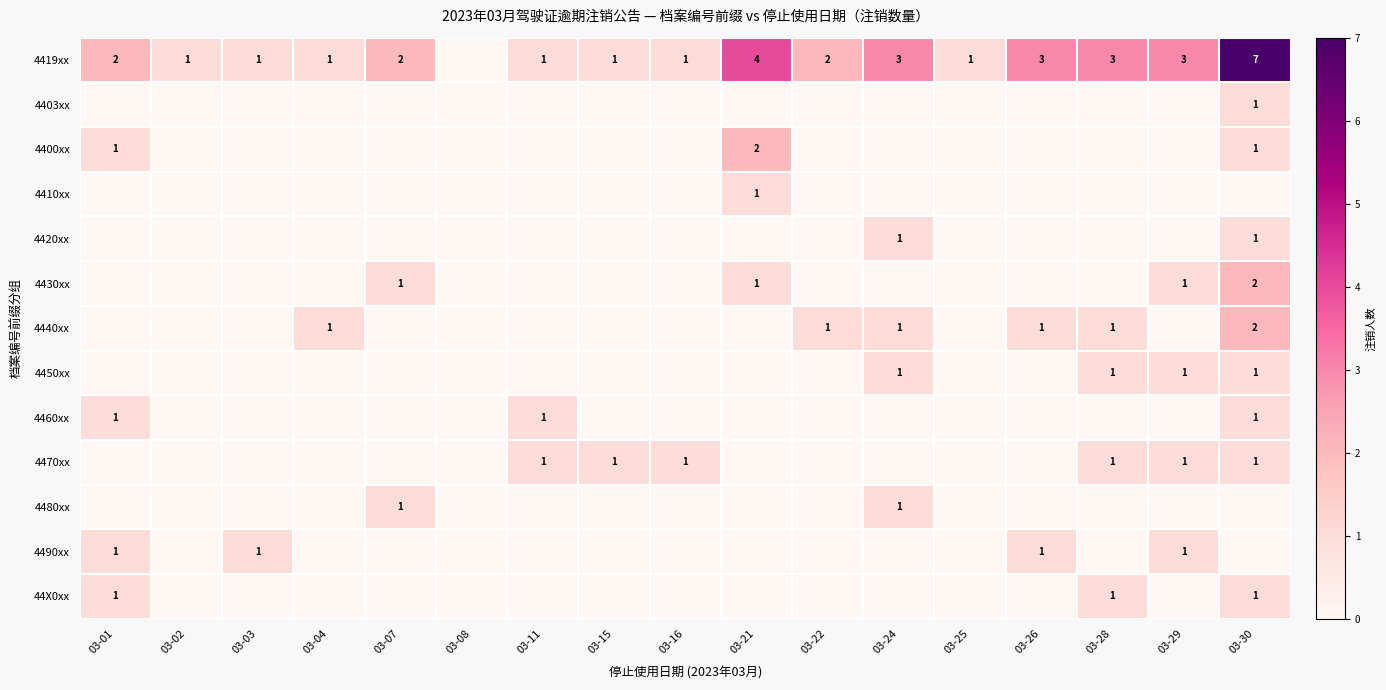

Is it true that 4430xx equals 1 at 03-07?

True